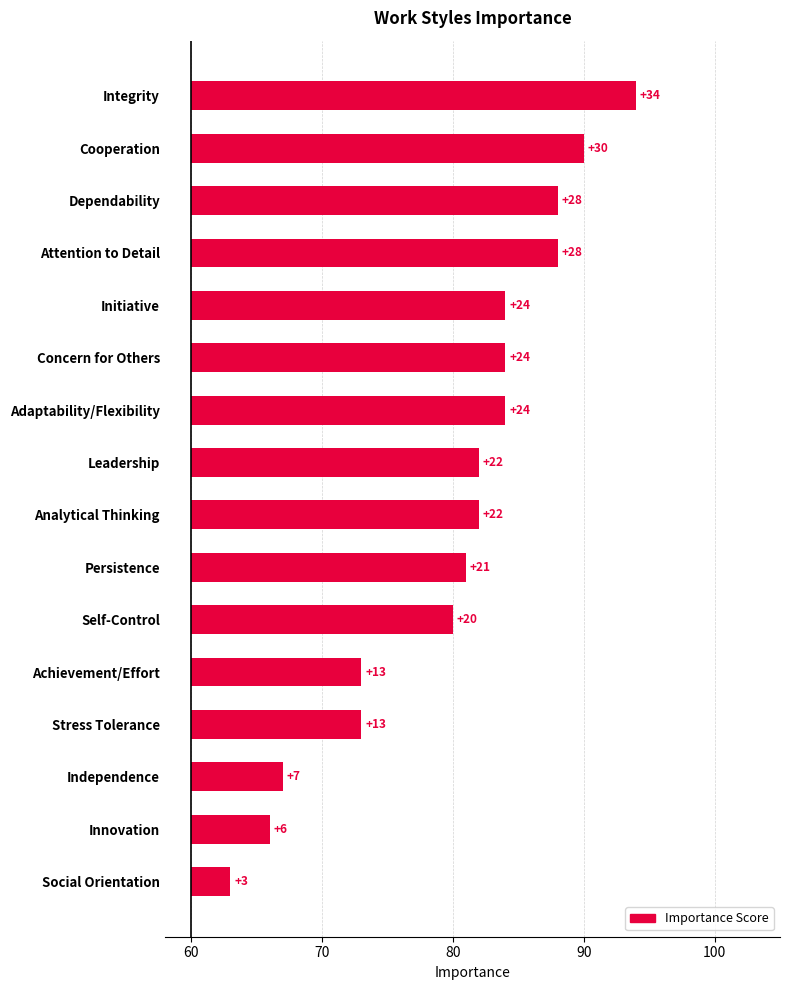

Which has a higher value, Achievement/Effort or Independence?

Achievement/Effort